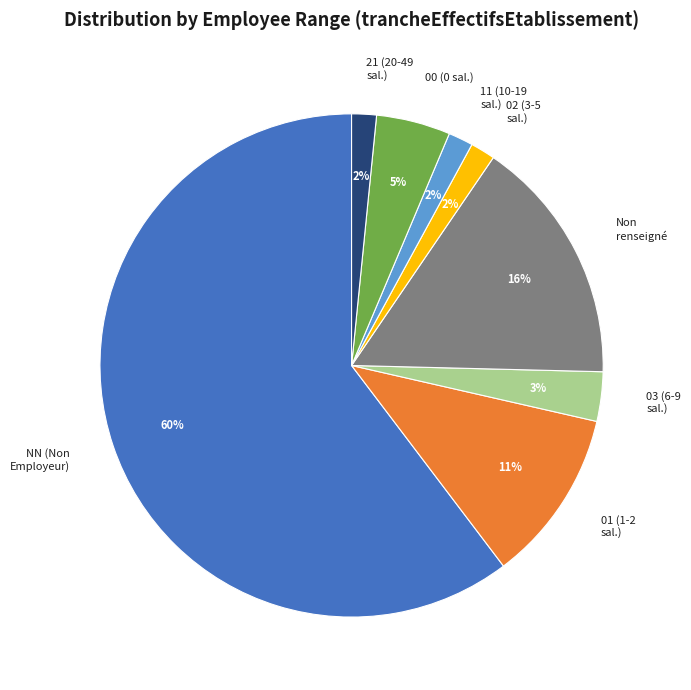

How many slices are in this pie chart?

8